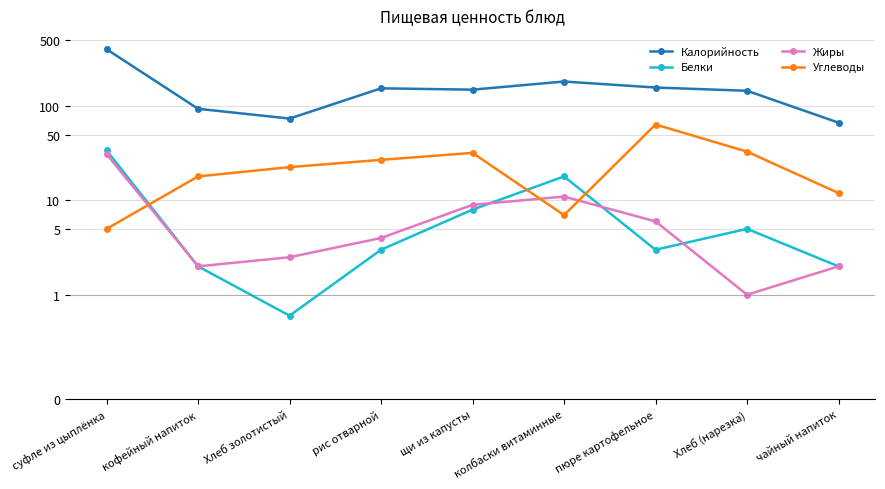

Reading left to right, what are all the values shown in this chart?

Калорийность: суфле из цыплёнка=403.0	кофейный напиток=94.0	Хлеб золотистый=74.0	рис отварной=155.0	щи из капусты=150.0	колбаски витаминные=183.0	пюре картофельное=158.0	Хлеб (нарезка)=146.0	чайный напиток=67.0
Белки: суфле из цыплёнка=34.0	кофейный напиток=2.0	Хлеб золотистый=0.8	рис отварной=3.0	щи из капусты=8.0	колбаски витаминные=18.0	пюре картофельное=3.0	Хлеб (нарезка)=5.0	чайный напиток=2.0
Жиры: суфле из цыплёнка=31.0	кофейный напиток=2.0	Хлеб золотистый=2.5	рис отварной=4.0	щи из капусты=9.0	колбаски витаминные=11.0	пюре картофельное=6.0	Хлеб (нарезка)=1.0	чайный напиток=2.0
Углеводы: суфле из цыплёнка=5.0	кофейный напиток=18.0	Хлеб золотистый=22.6	рис отварной=27.0	щи из капусты=32.0	колбаски витаминные=7.0	пюре картофельное=64.0	Хлеб (нарезка)=33.0	чайный напиток=12.0